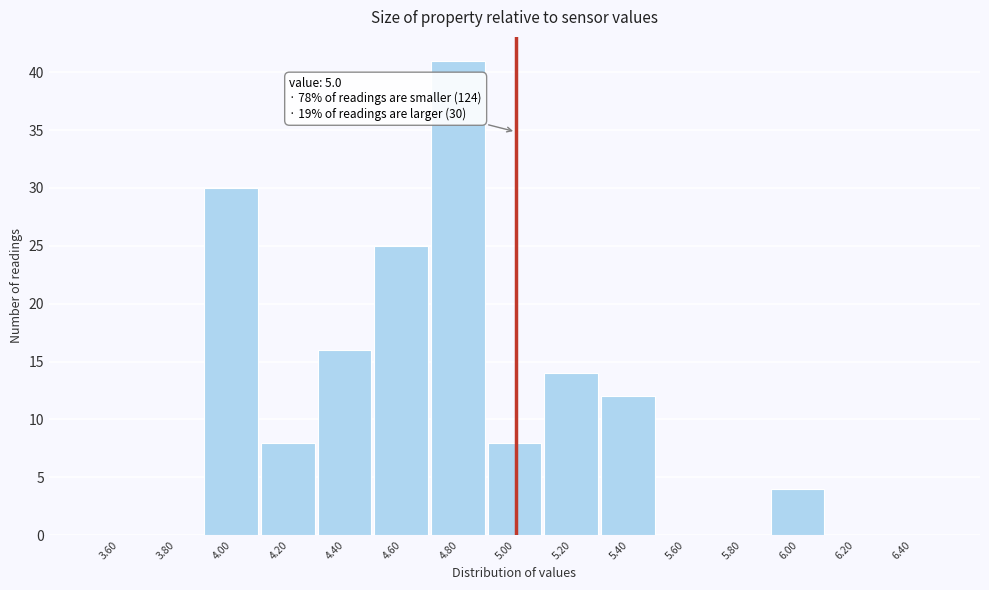

Which range on the x-axis has the tallest bar?

4.7 to 4.9